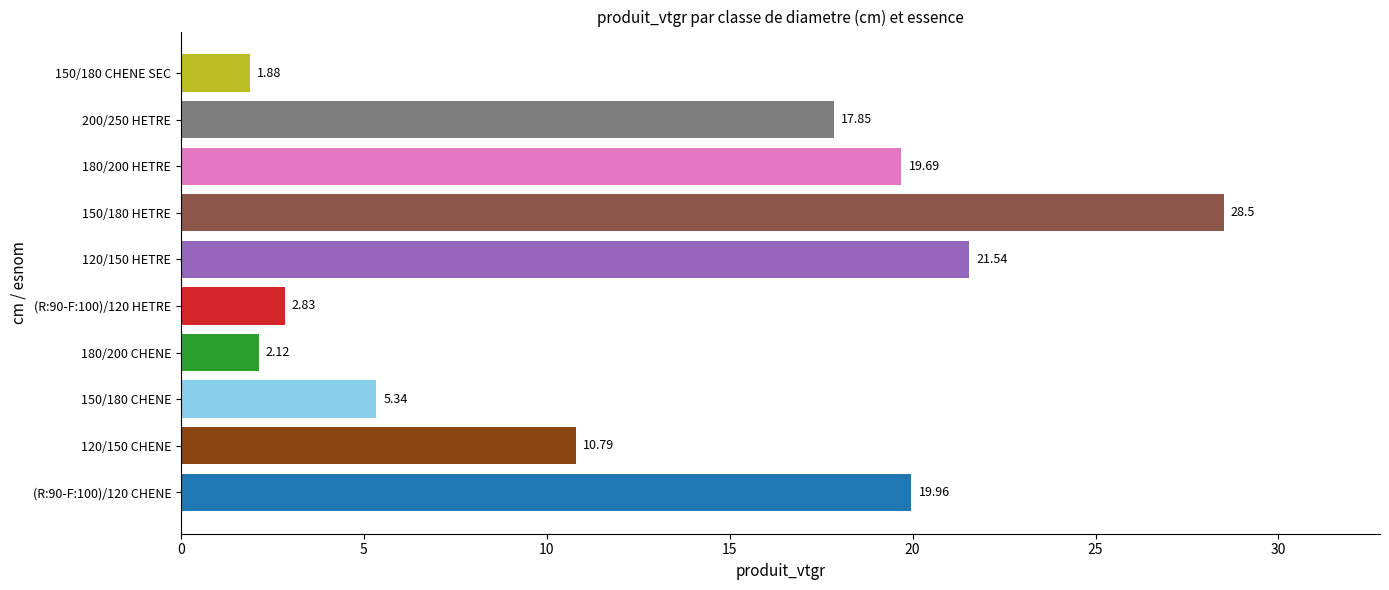

List the labels in order of value, smallest first.

150/180 CHENE SEC, 180/200 CHENE, (R:90-F:100)/120 HETRE, 150/180 CHENE, 120/150 CHENE, 200/250 HETRE, 180/200 HETRE, (R:90-F:100)/120 CHENE, 120/150 HETRE, 150/180 HETRE